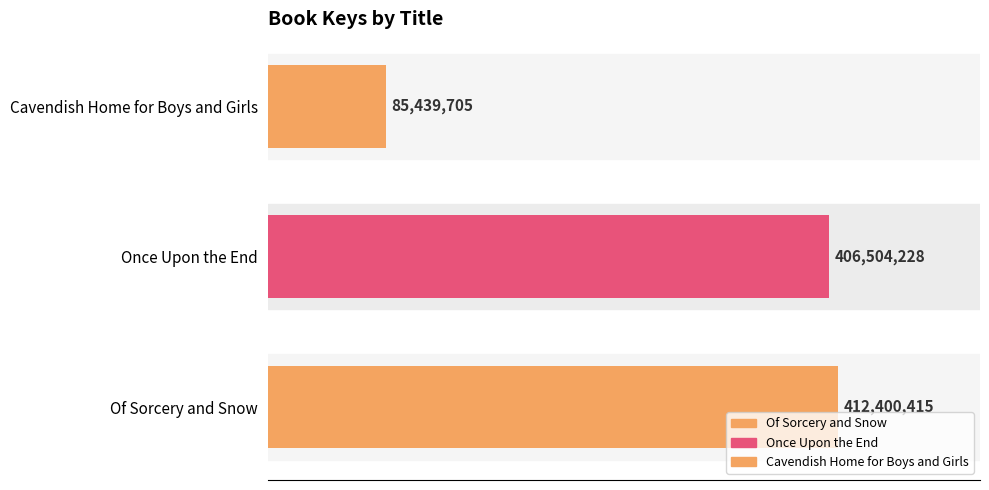

Rank the categories by value from lowest to highest.

Cavendish Home for Boys and Girls, Once Upon the End, Of Sorcery and Snow